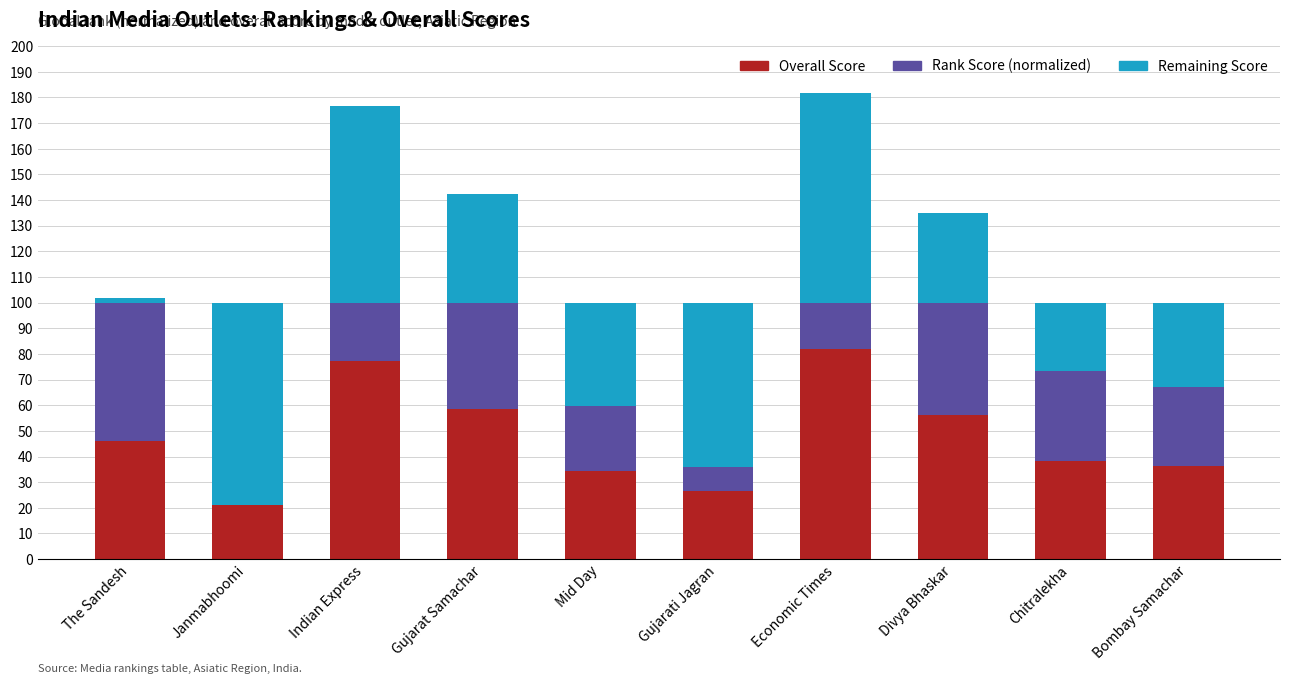

The Remaining Score series shows 94.1 at Gujarati Jagran. True or false?

False